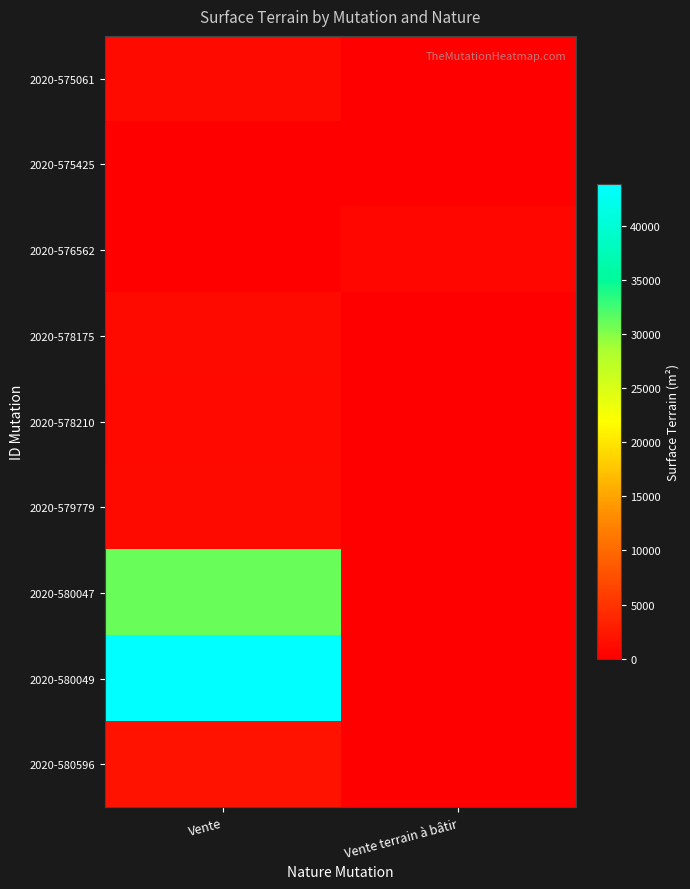

What is the greatest value displayed?

43800